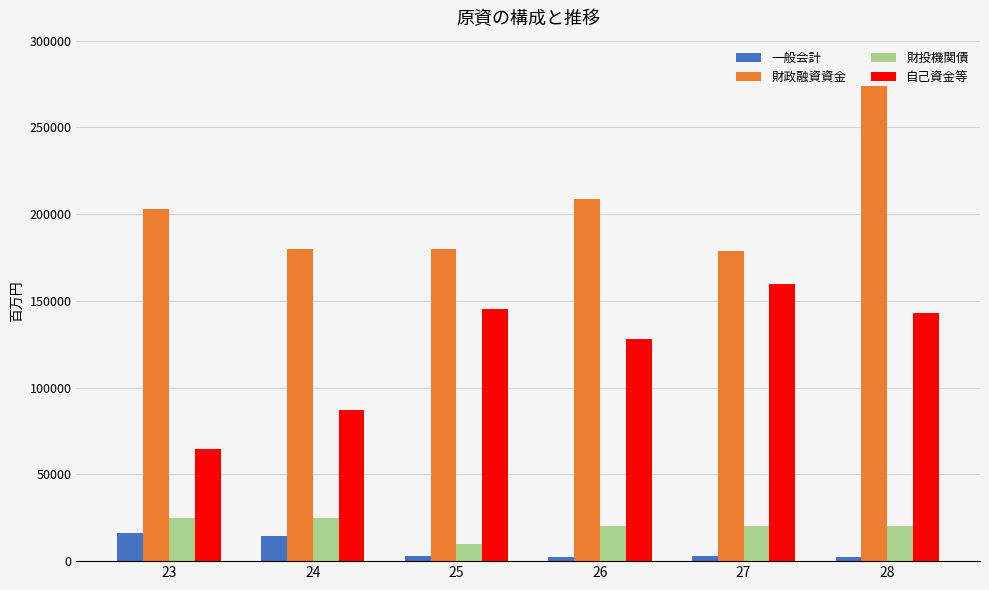

What is the difference between the 財投機関債 values at 26 and 23?

5000